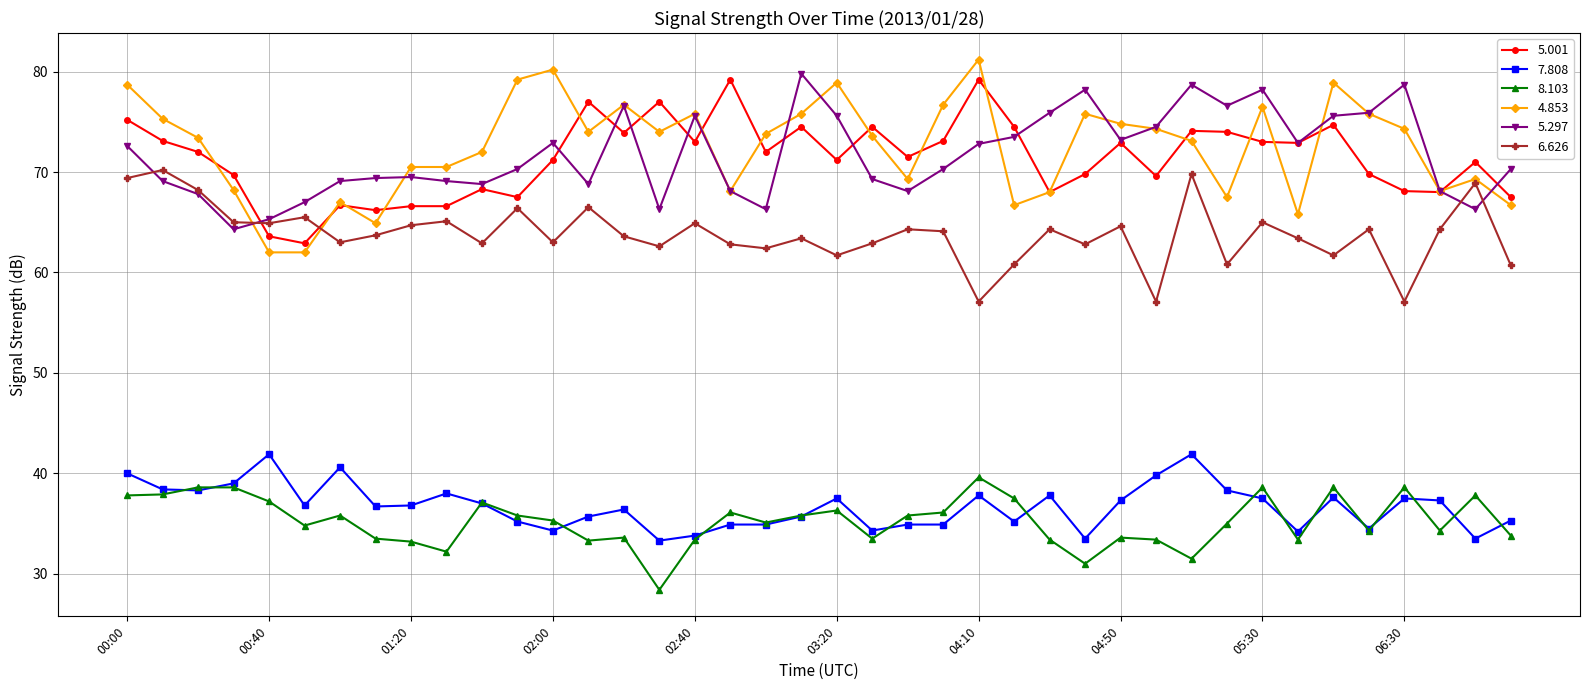

How many data points in 5.297 are less than 70?

18